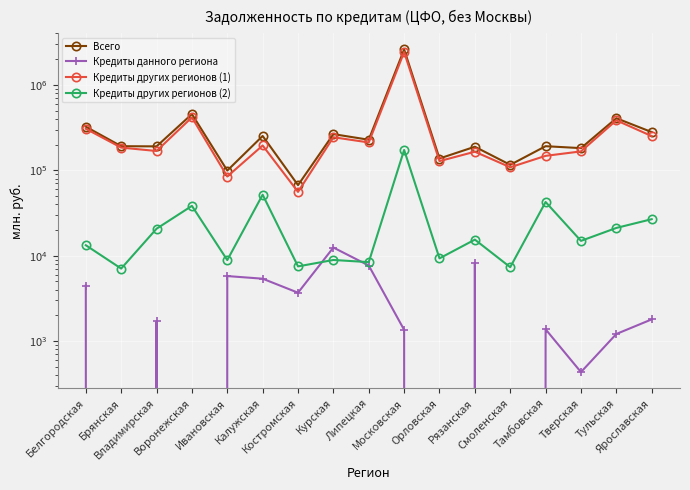

What is the lowest value of the Кредиты других регионов (2) series?

7057